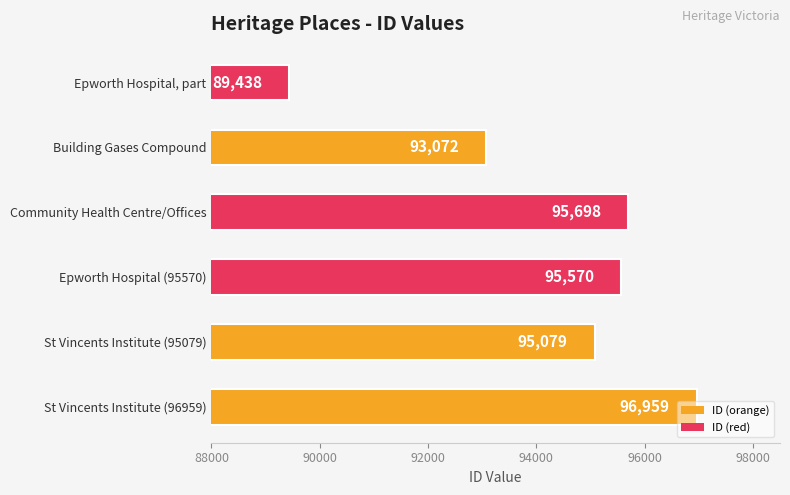

How many values are below 95570?

3